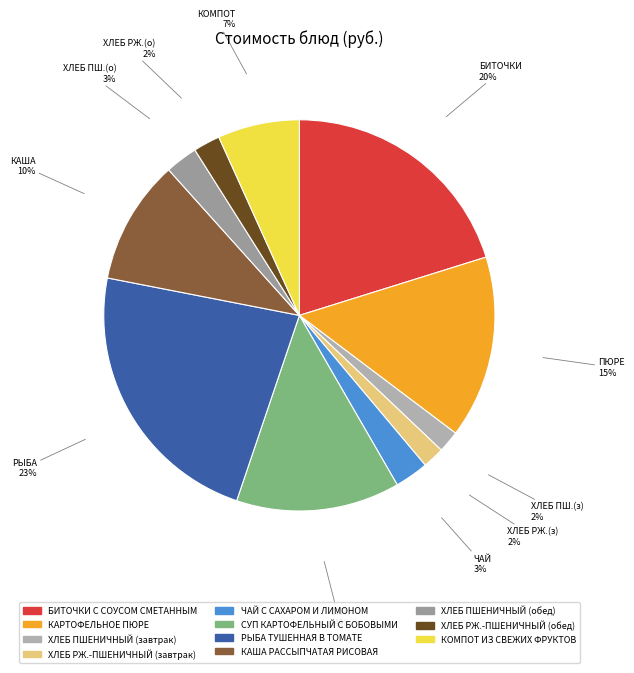

How many slices are in this pie chart?

11